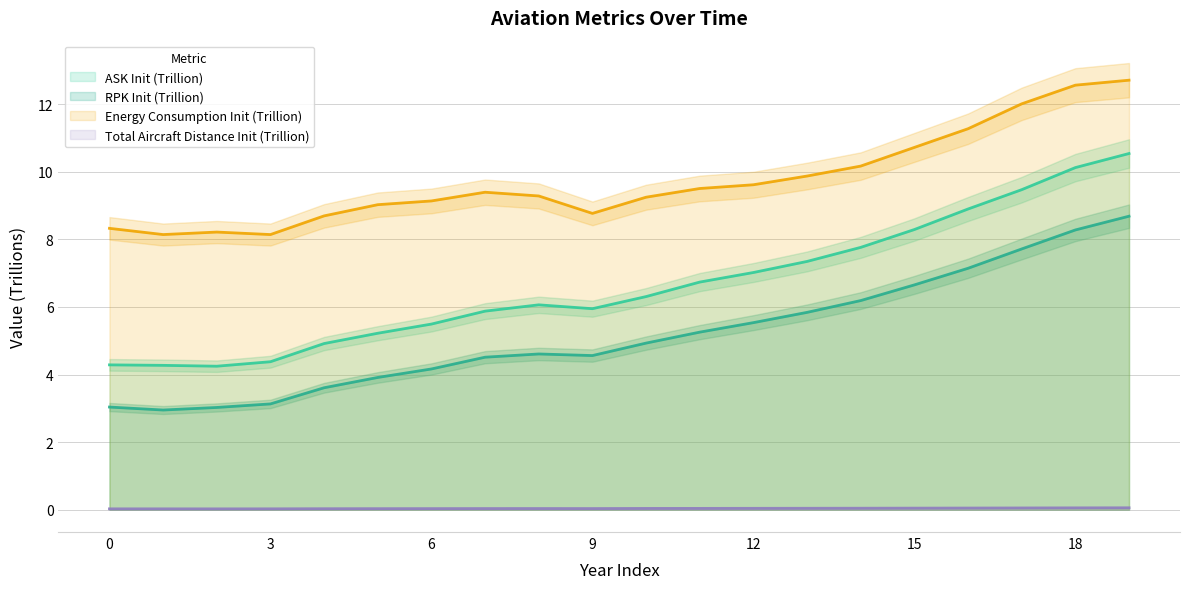

At which category is the sum across all series the highest?

19